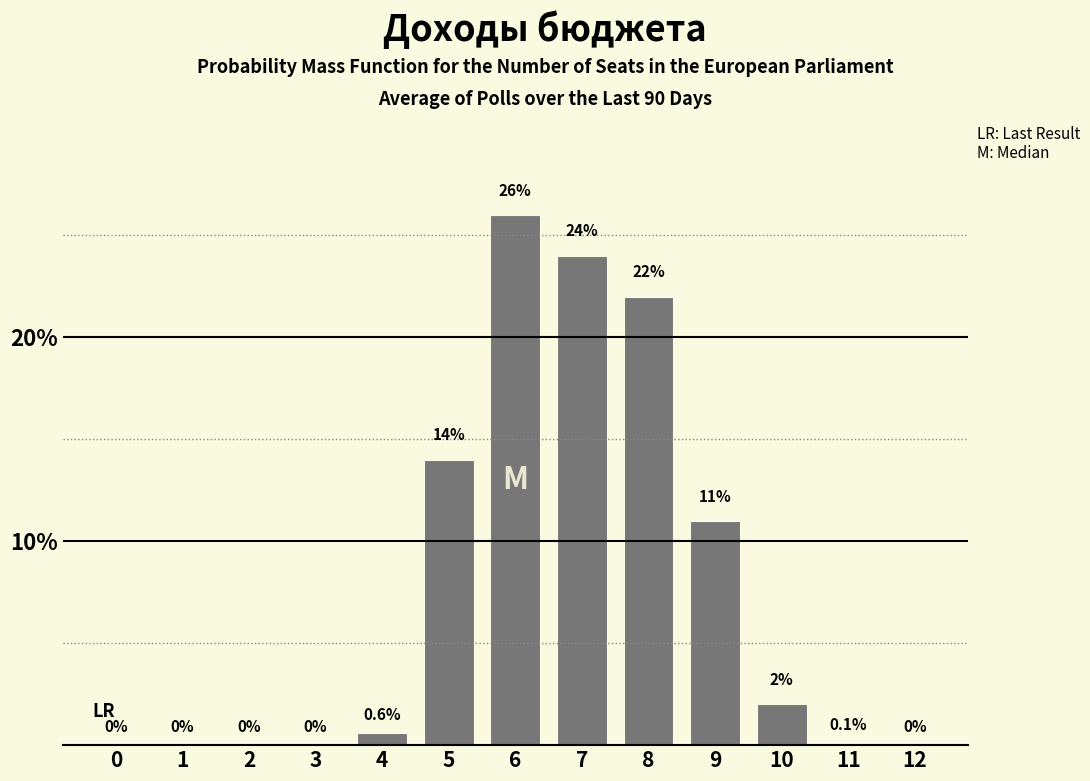

Reading left to right, transcribe all the data shown in this chart.

0=0.0	1=0.0	2=0.0	3=0.0	4=0.6	5=14.0	6=26.0	7=24.0	8=22.0	9=11.0	10=2.0	11=0.1	12=0.0